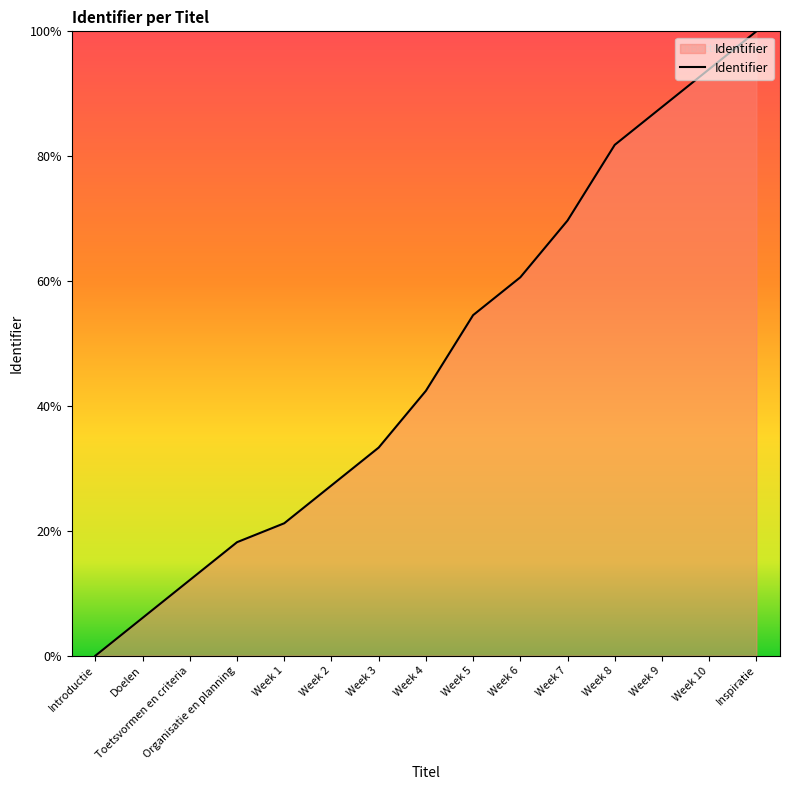

What position from the left is Week 1?

5